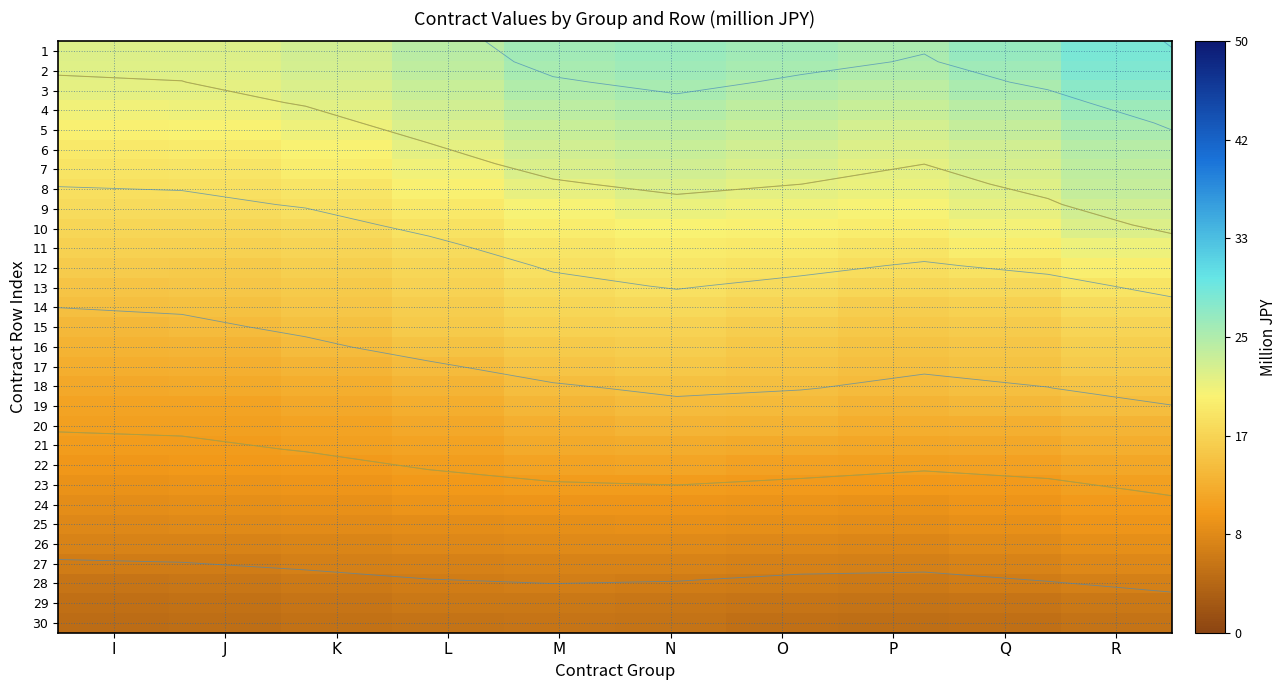

What is the difference between the highest and lowest values at Q?

21.3